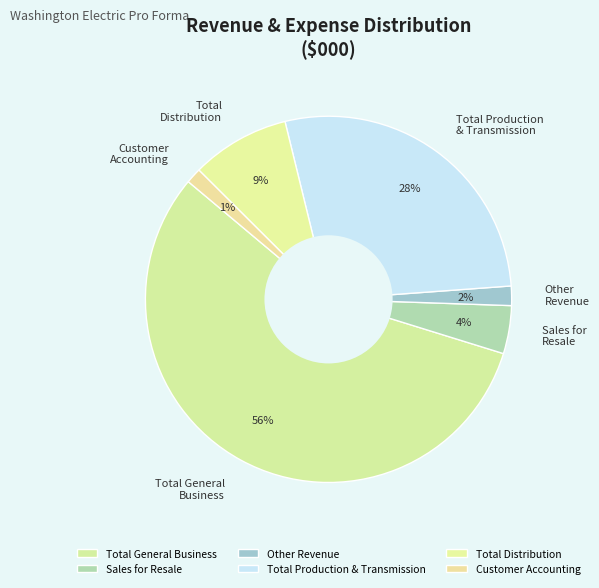

Which has a higher value, Other Revenue or Total General Business?

Total General Business